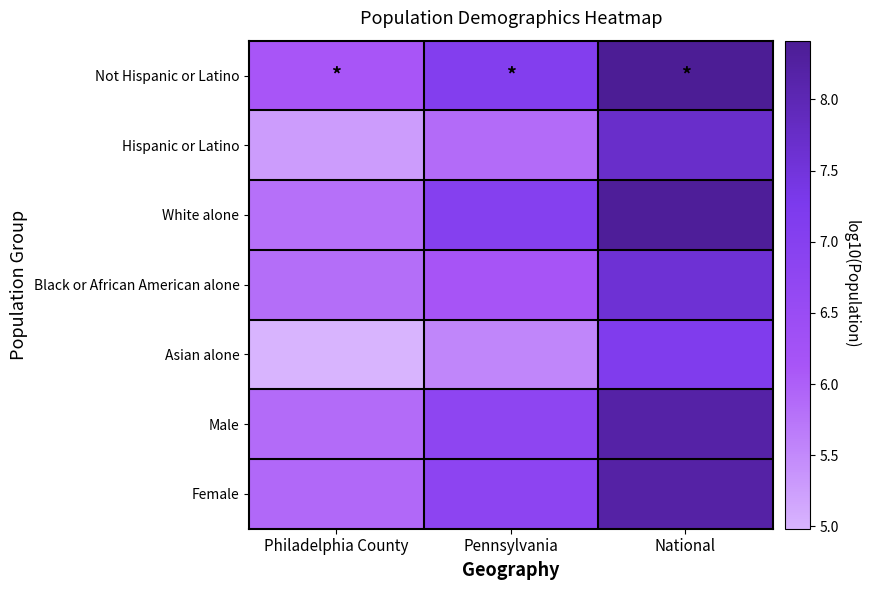

Reading left to right, what are all the values shown in this chart?

Not Hispanic or Latino: Philadelphia County=6.1	Pennsylvania=7.1	National=8.4
Hispanic or Latino: Philadelphia County=5.3	Pennsylvania=5.9	National=7.7
White alone: Philadelphia County=5.8	Pennsylvania=7.0	National=8.3
Black or African American alone: Philadelphia County=5.8	Pennsylvania=6.1	National=7.6
Asian alone: Philadelphia County=5.0	Pennsylvania=5.5	National=7.2
Male: Philadelphia County=5.9	Pennsylvania=6.8	National=8.2
Female: Philadelphia County=5.9	Pennsylvania=6.8	National=8.2